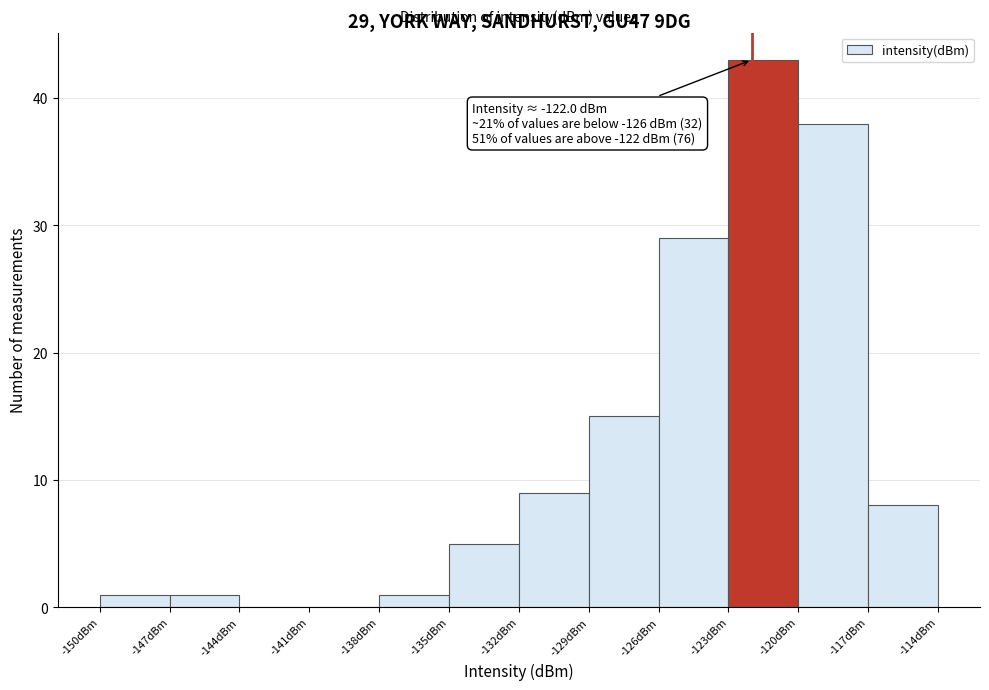

Which range on the x-axis has the tallest bar?

-123 to -120